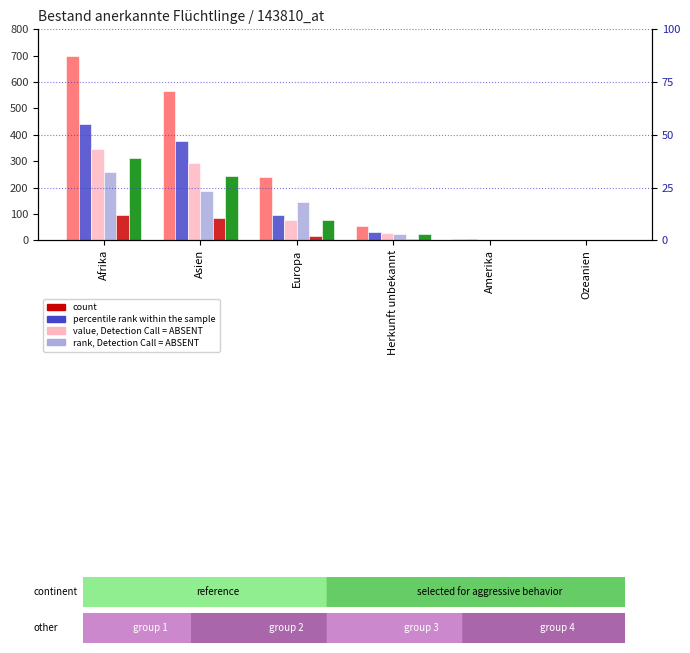

The Aufenthalter ohne Erwerb series shows 346 at Afrika. True or false?

True